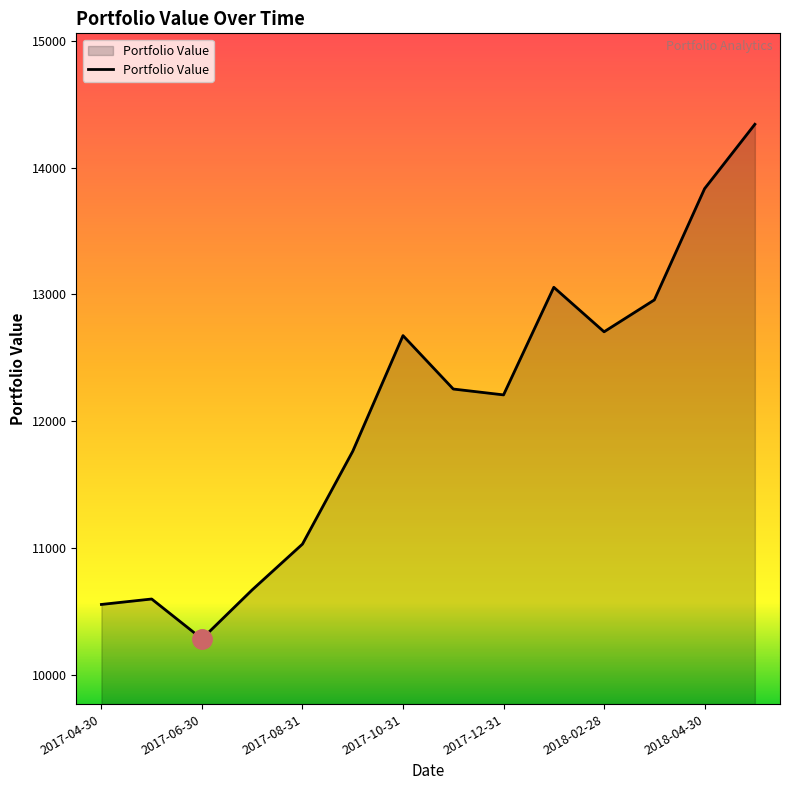

What is the minimum value shown in the chart?

10283.4